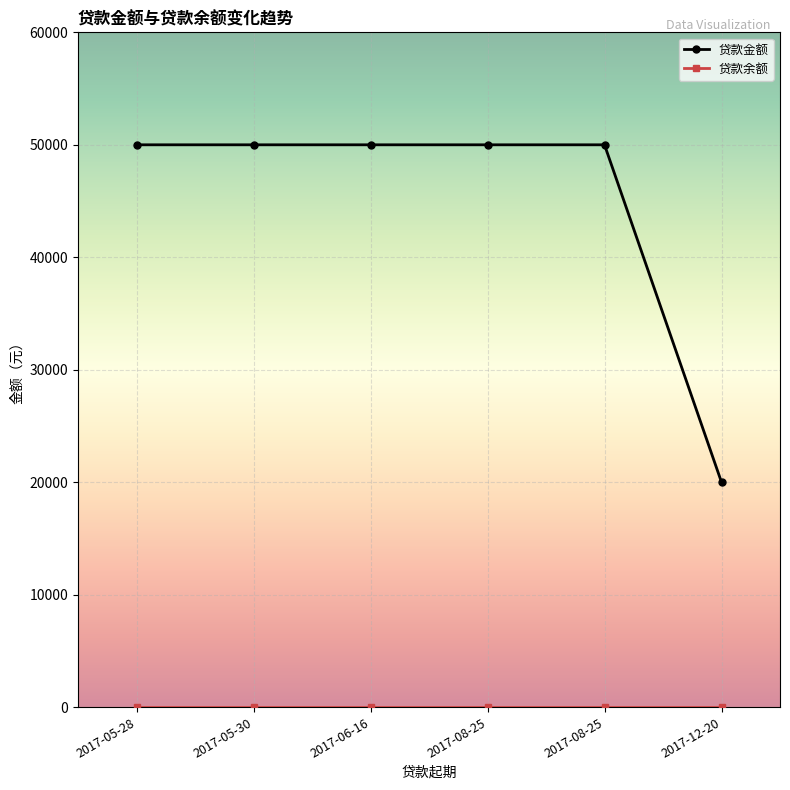

Which has a higher value, 2017-08-25 or 2017-05-30?

2017-08-25